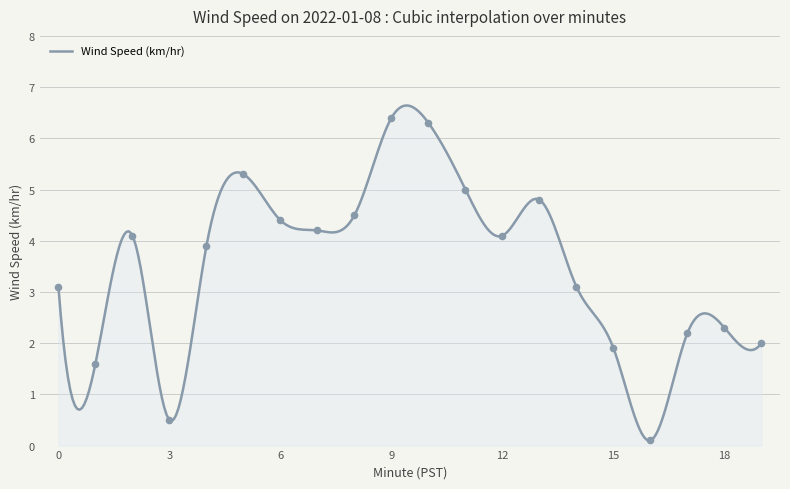

What is the ratio of the value at 17 to the value at 10?

0.3